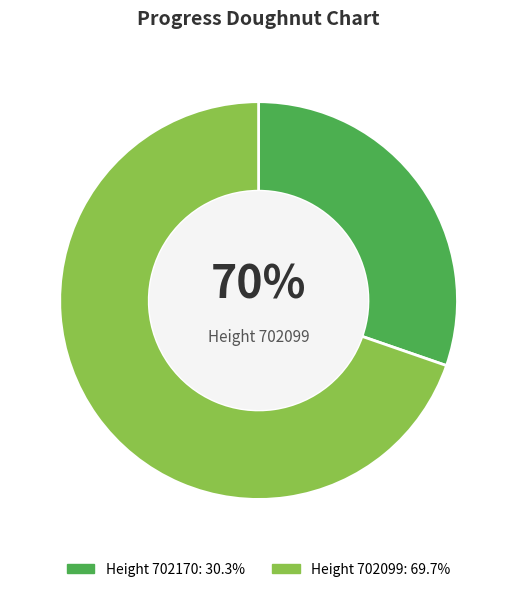

Is 702099 the majority of the pie?

Yes